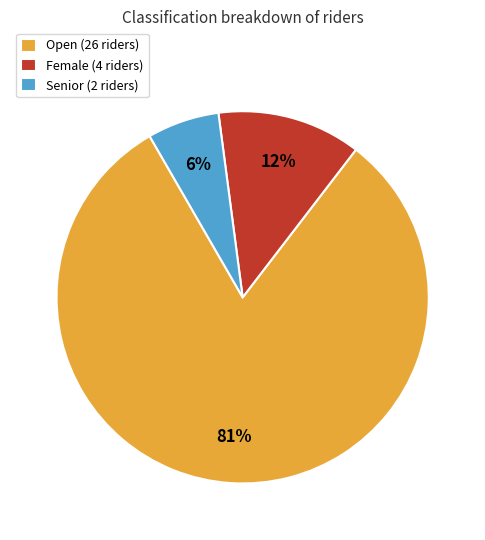

How many slices are in this pie chart?

3